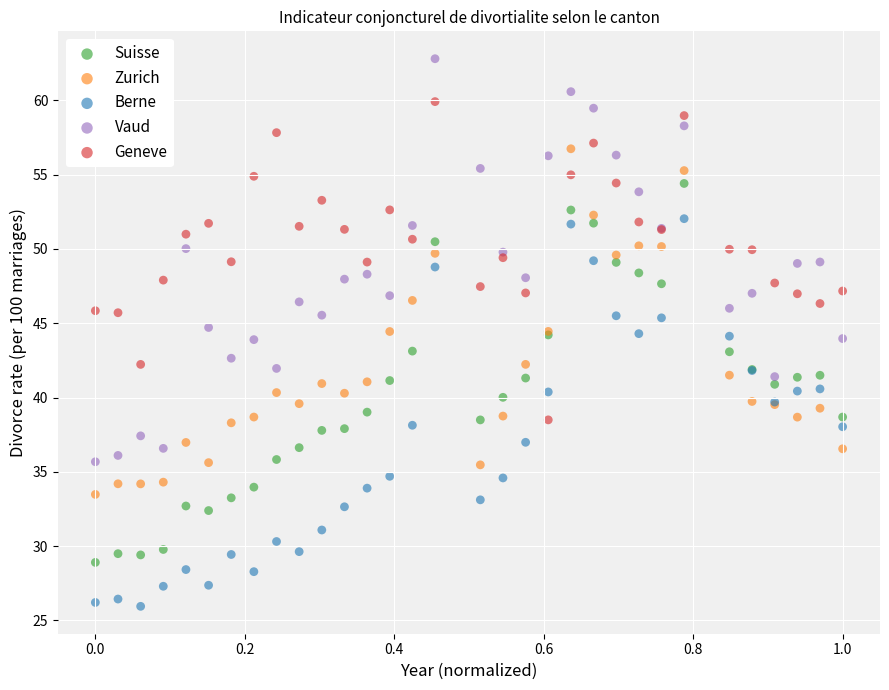

Which series reaches the maximum Y coordinate?

Vaud